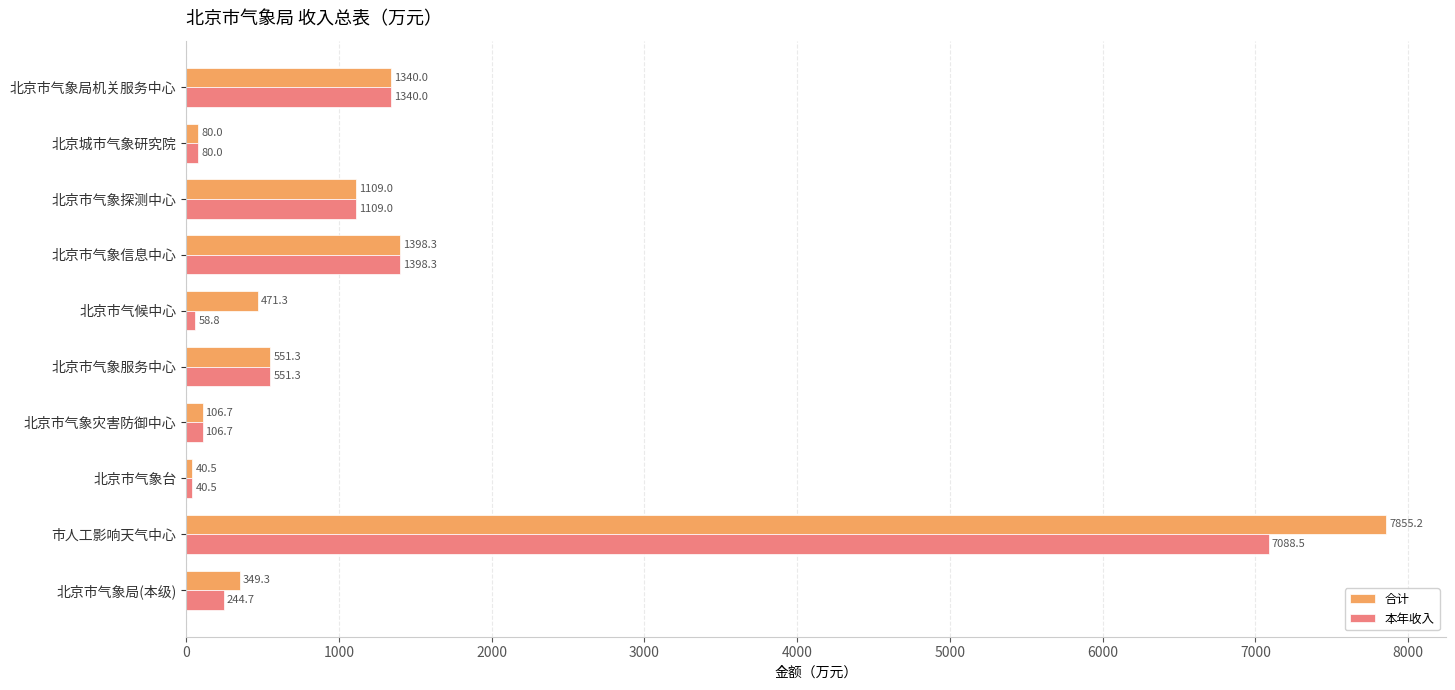

True or false: 本年收入 has a value of 737.8 at 北京市气象探测中心.

False